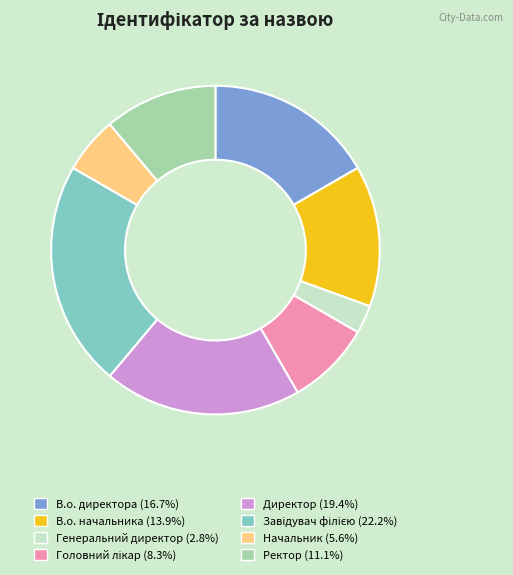

Which slice is the smallest?

Генеральний директор